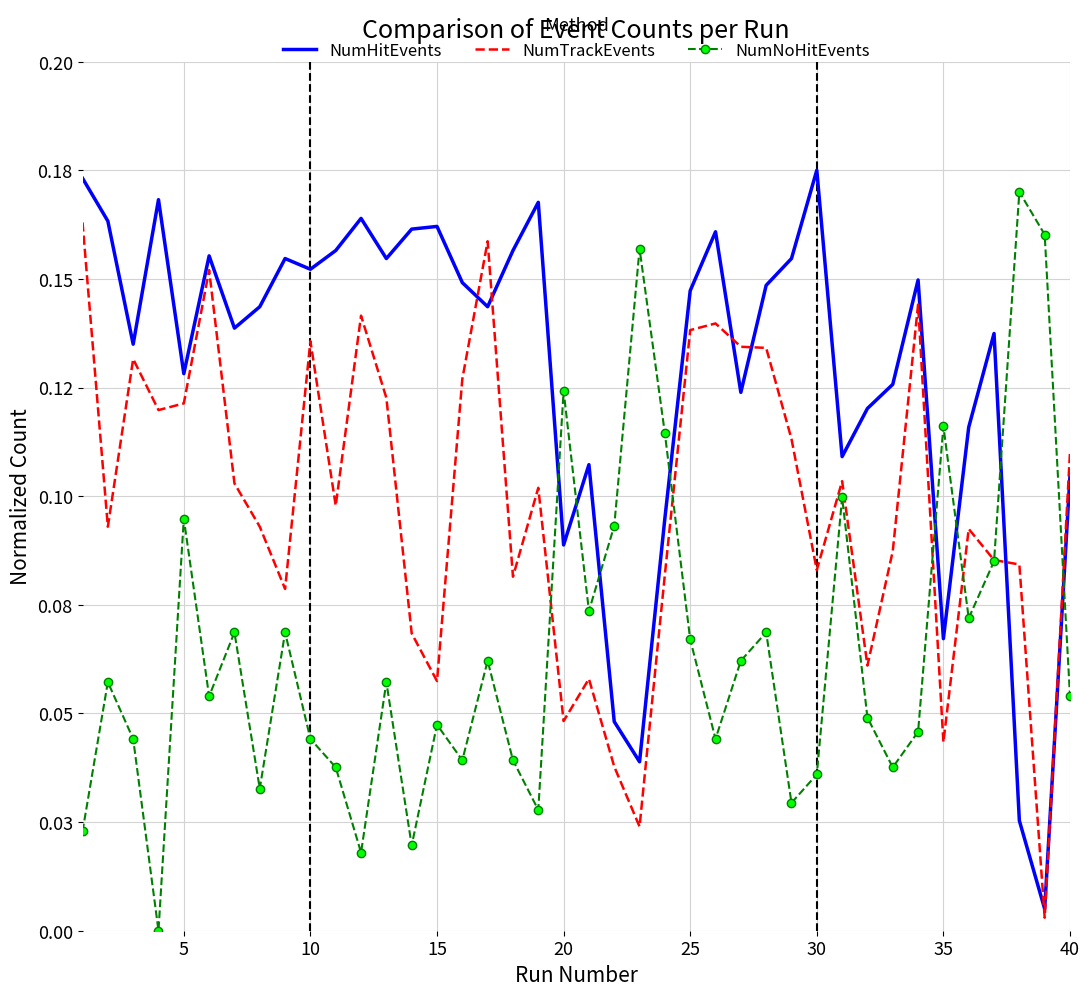

How many intersections are there between NumHitEvents and NumNoHitEvents?

8